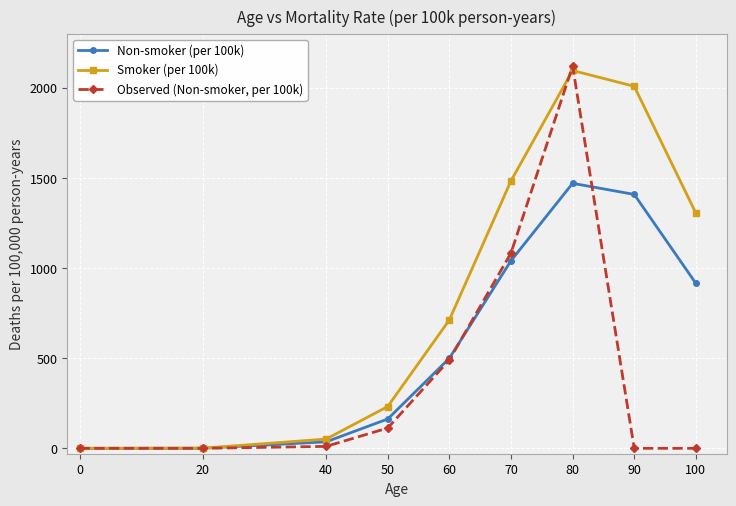

How many lines are shown in the chart?

3